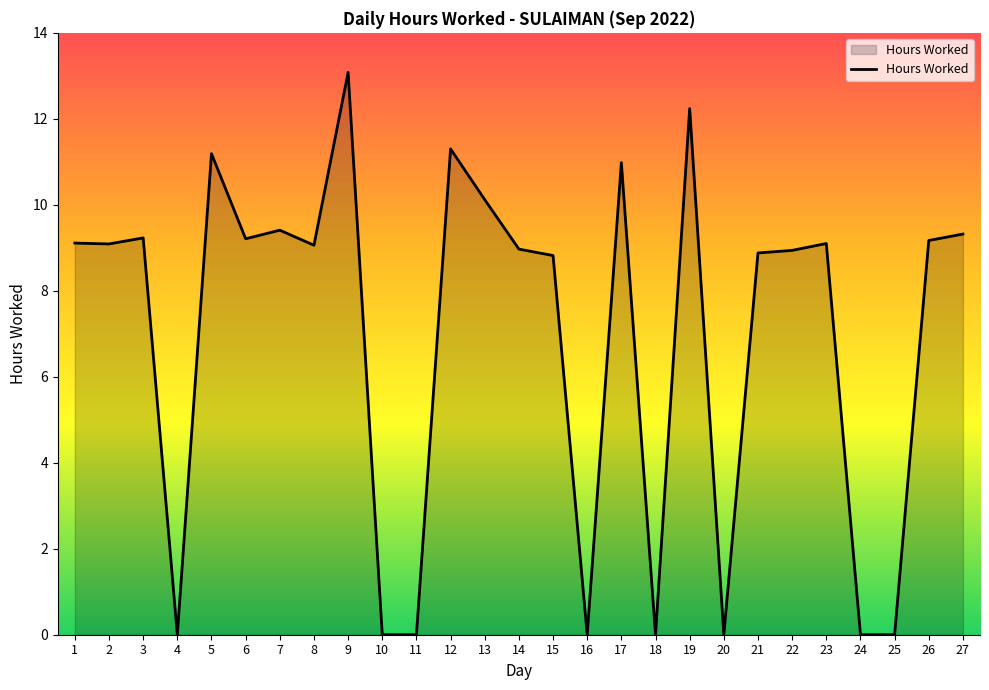

Approximately how many times larger is the value at 23 compared to 2?

1.0